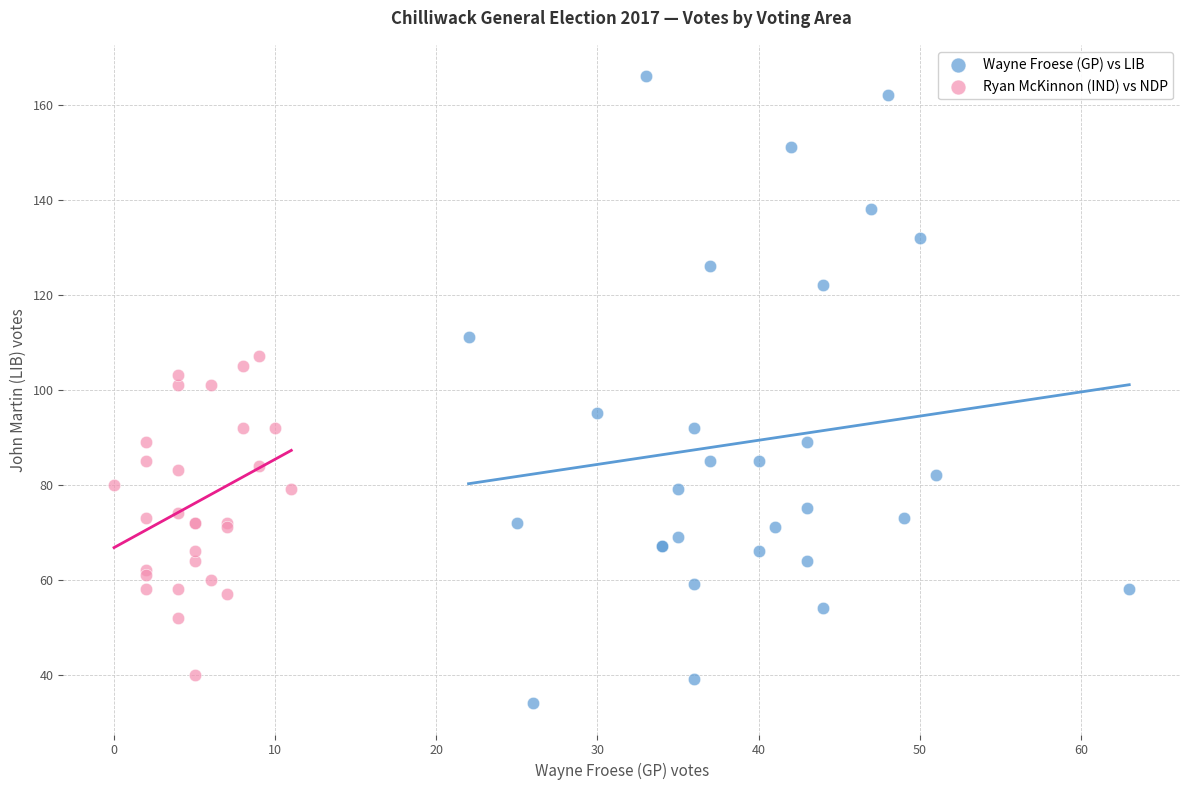

Which series reaches the minimum Y coordinate?

Wayne Froese (GP) vs LIB